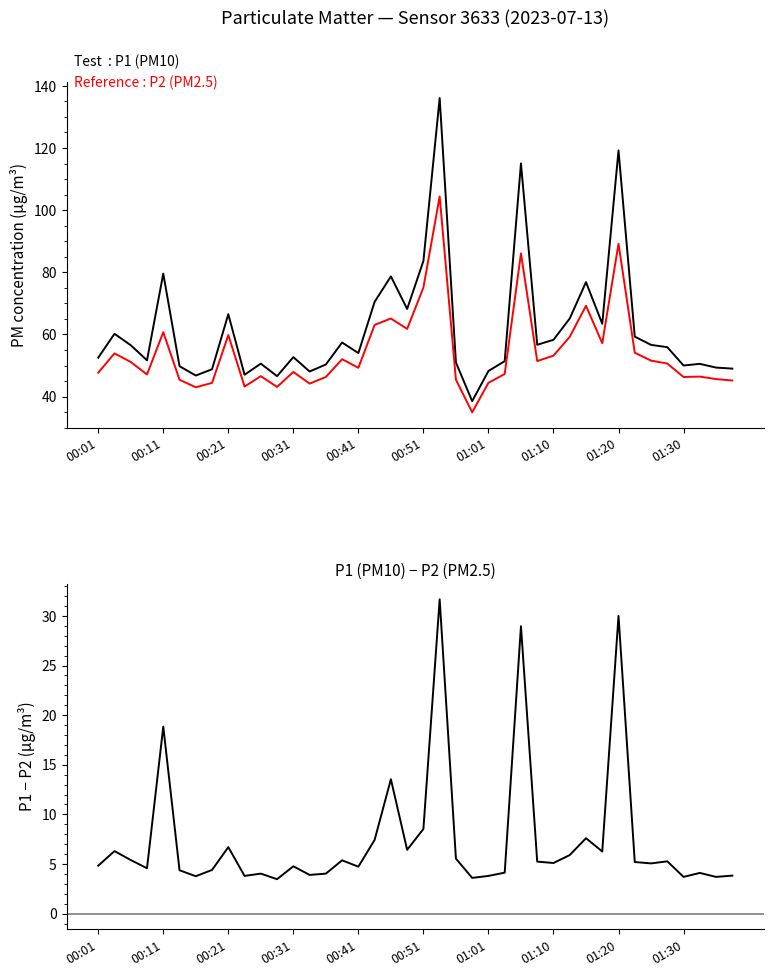

Rank the series by their maximum value, from highest to lowest.

P1 (PM10), P2 (PM2.5), P1 − P2